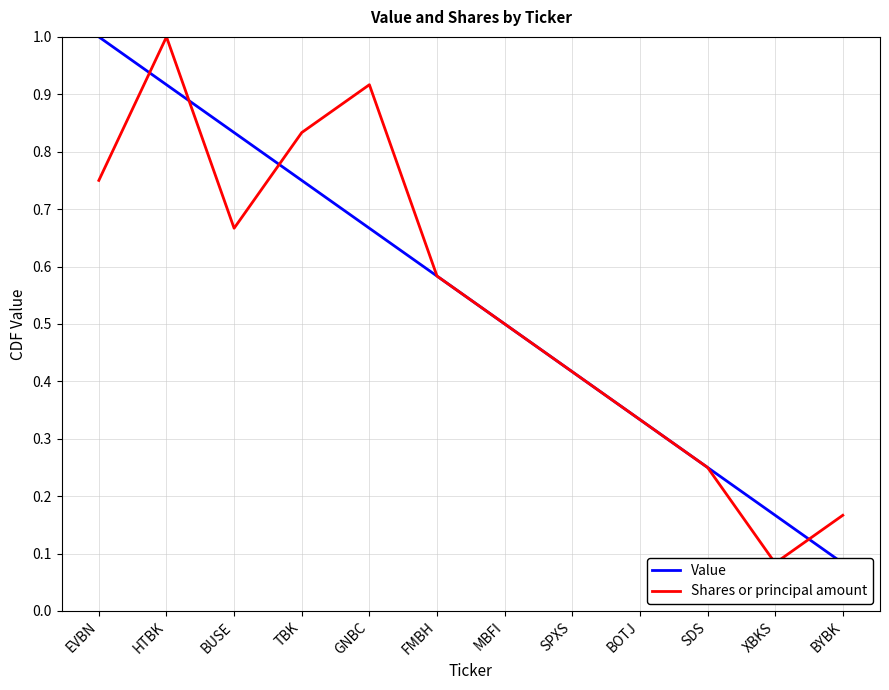

At which category is the sum across all series the highest?

HTBK